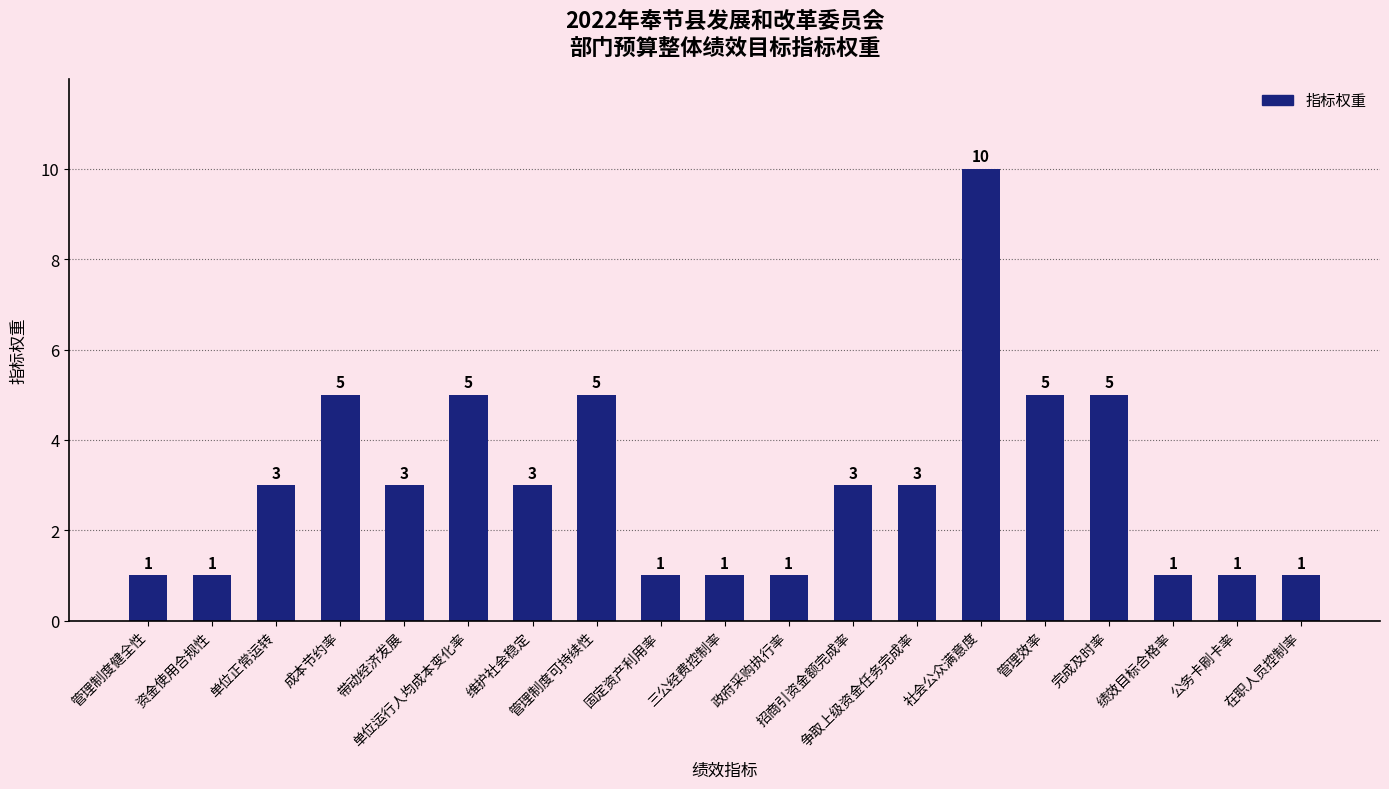

True or false: the data shows 1 at 管理制度健全性.

True